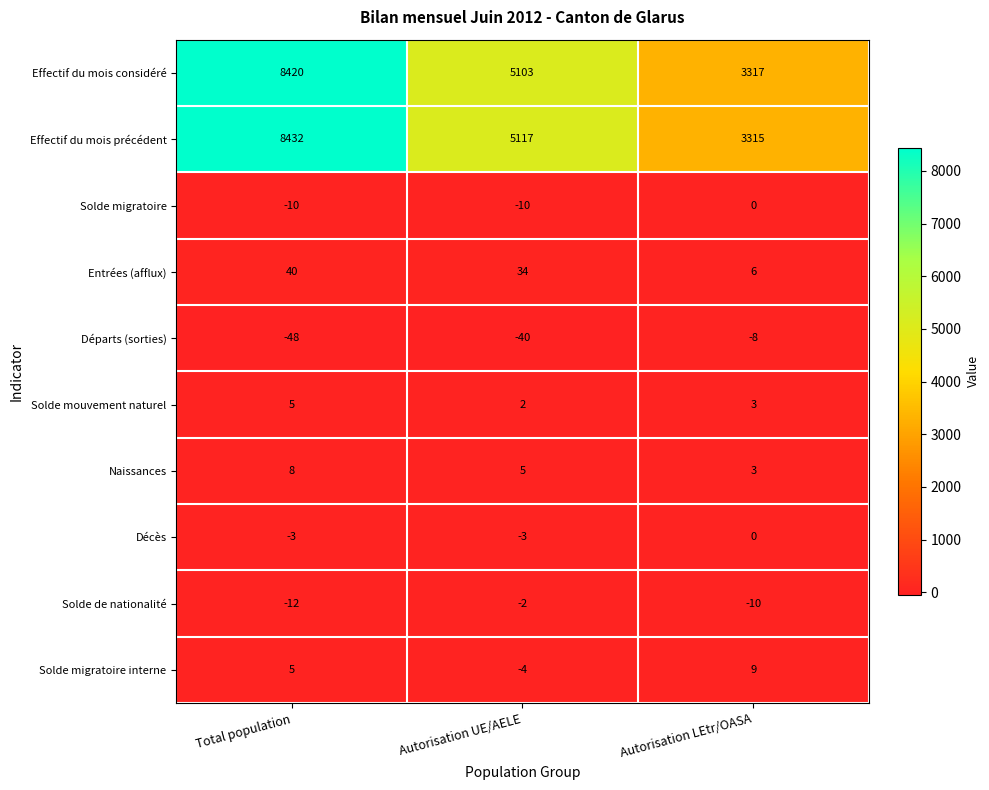

How many data points does each series have?

3